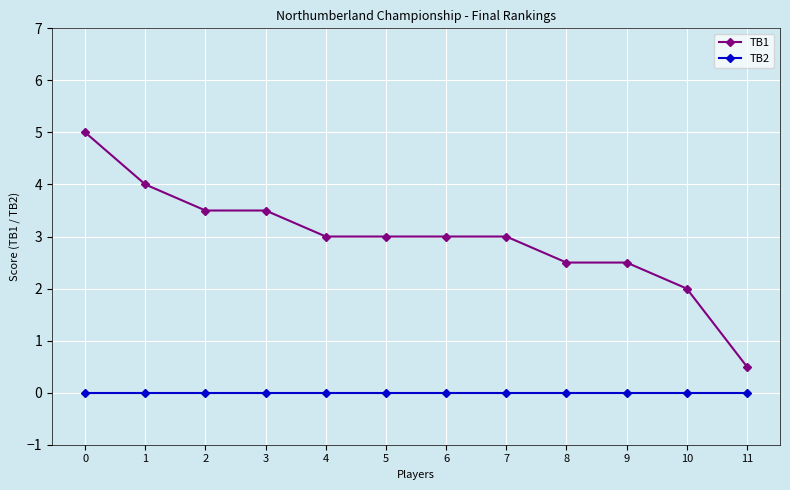

True or false: TB2 and TB1 intersect in this chart.

False